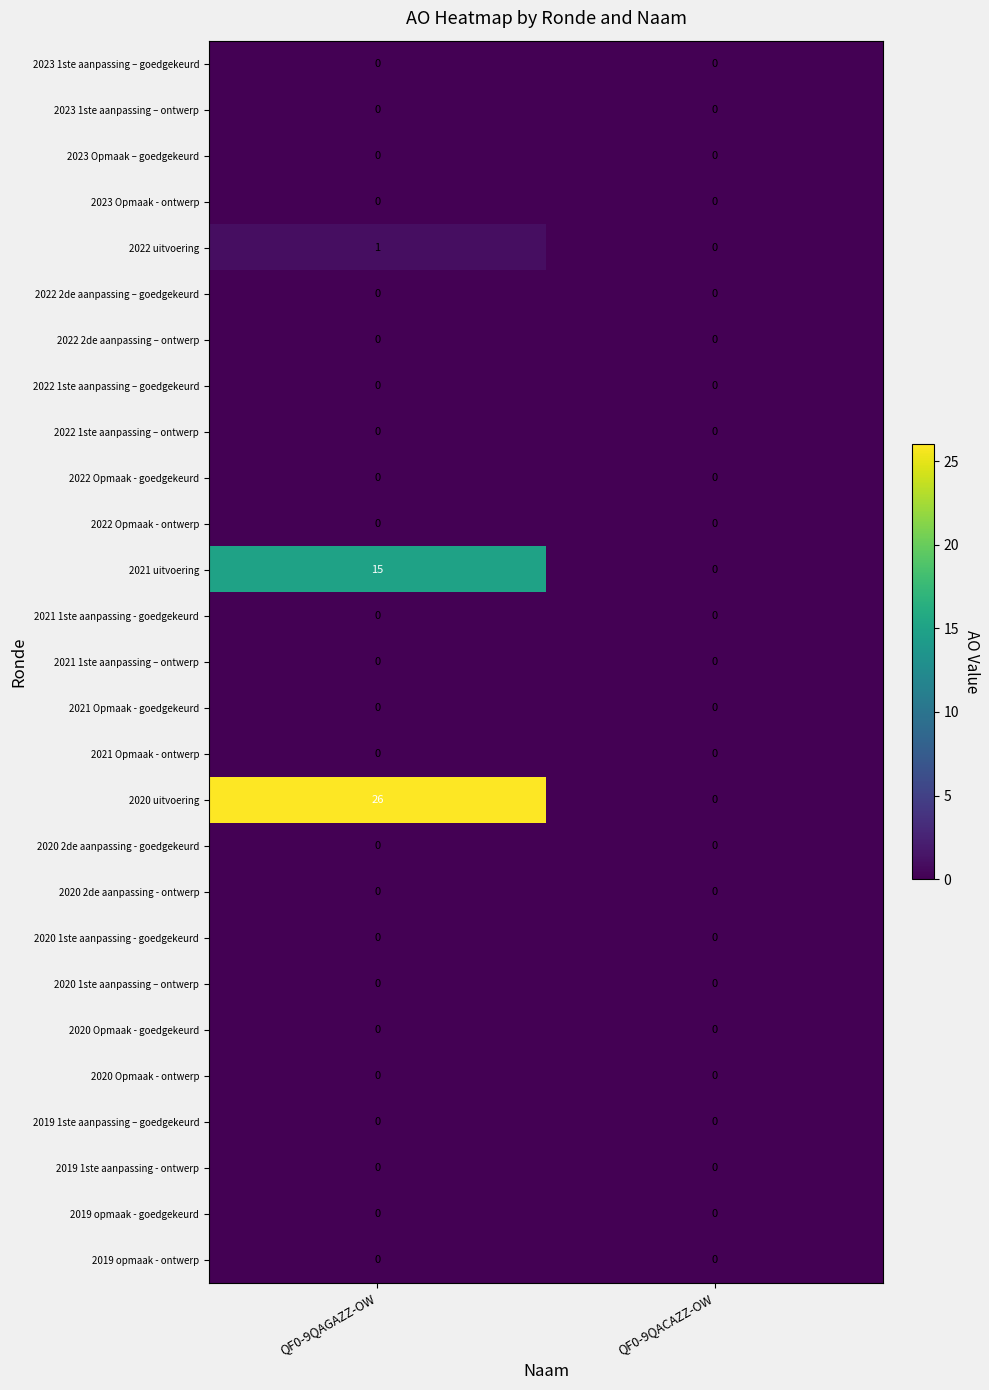

What is the maximum value shown in the chart?

26